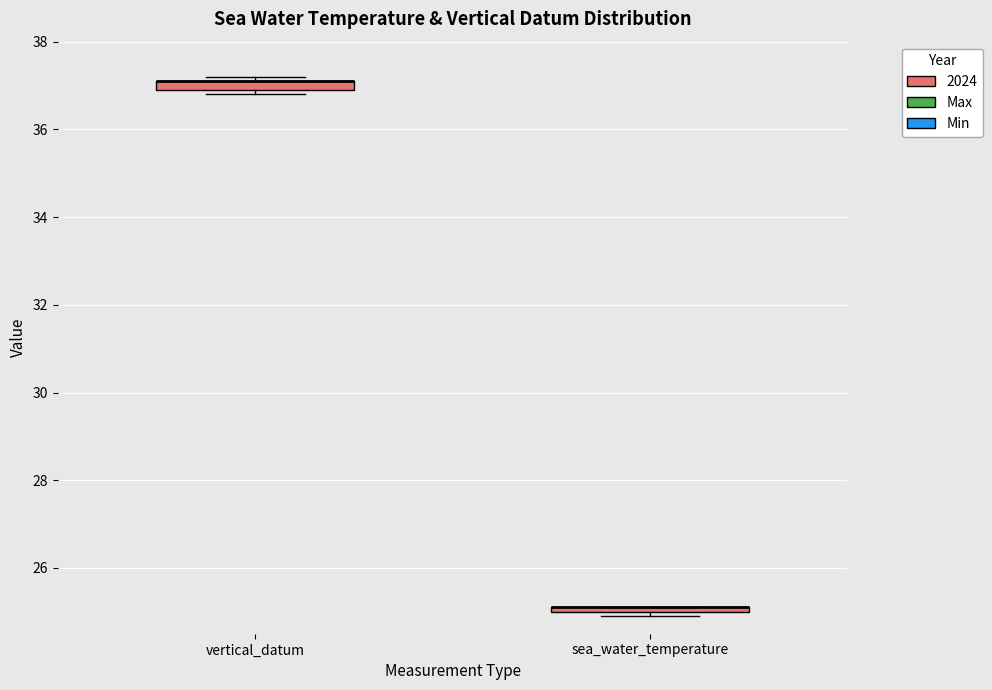

Where is the upper edge of the box for sea_water_temperature on the y-axis? The values are not printed on the chart, so give them approximately, as read against the axis.

25.2